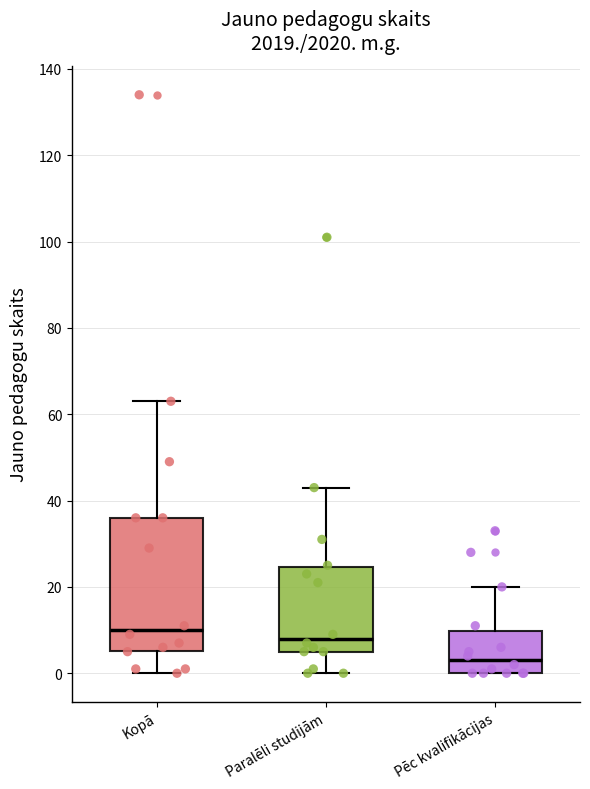

Which box has the highest median line?

Kopā